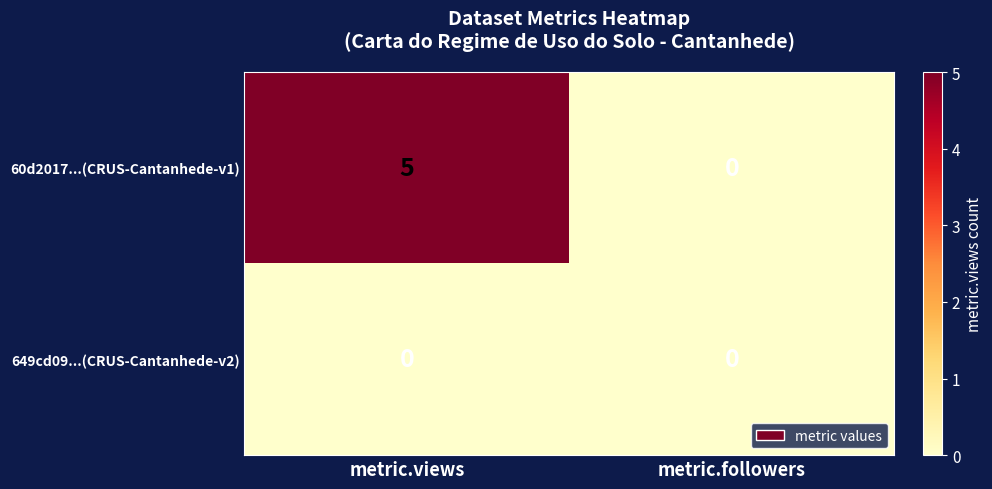

Which series has the largest range (max minus min)?

60d2017...(CRUS-Cantanhede-v1)